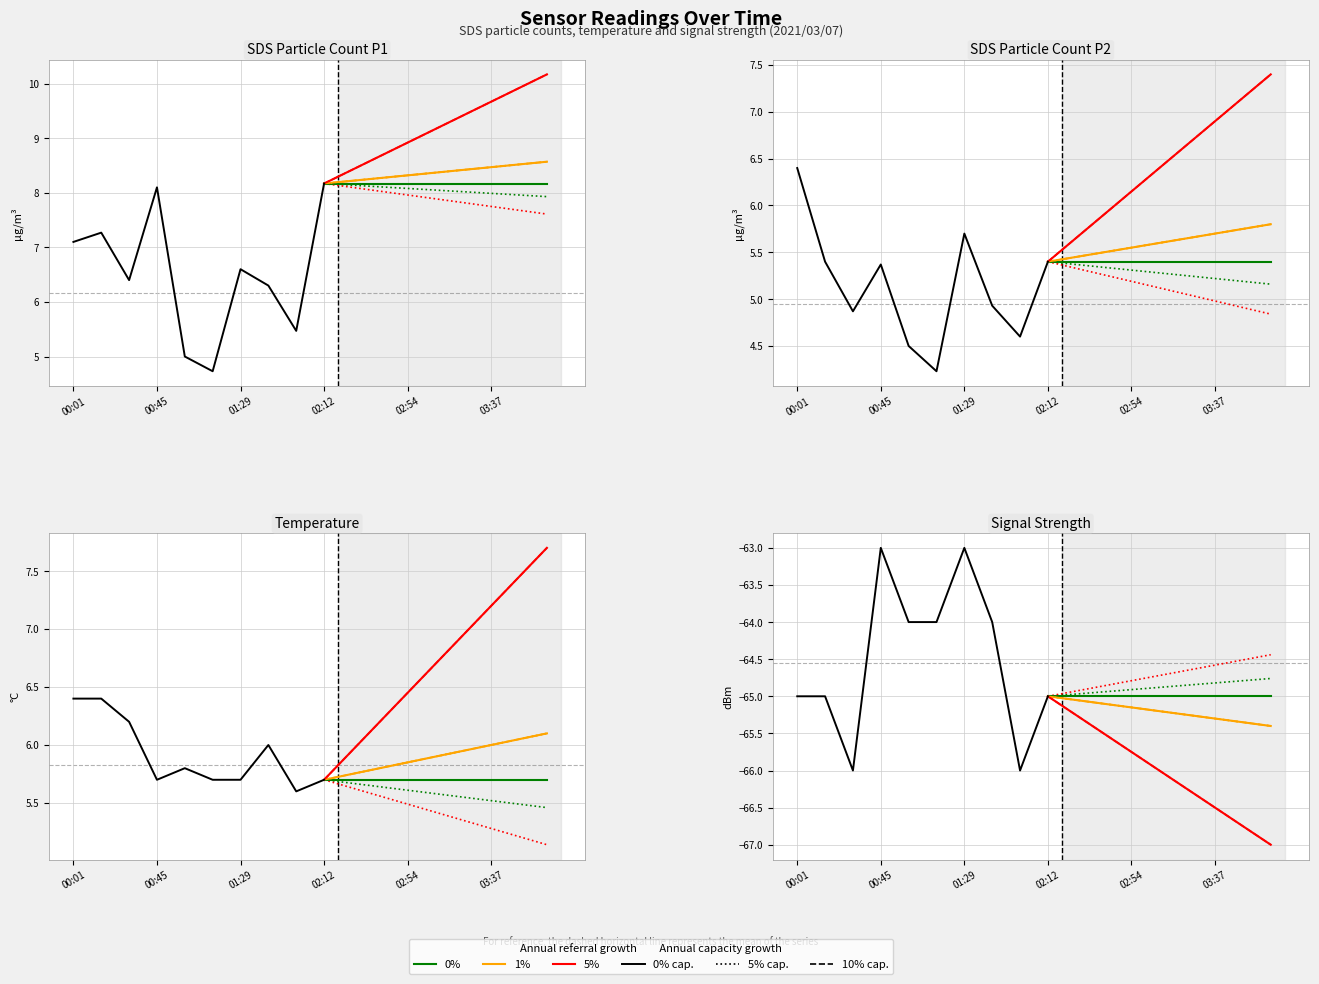

What position from the left is 02:54?

13